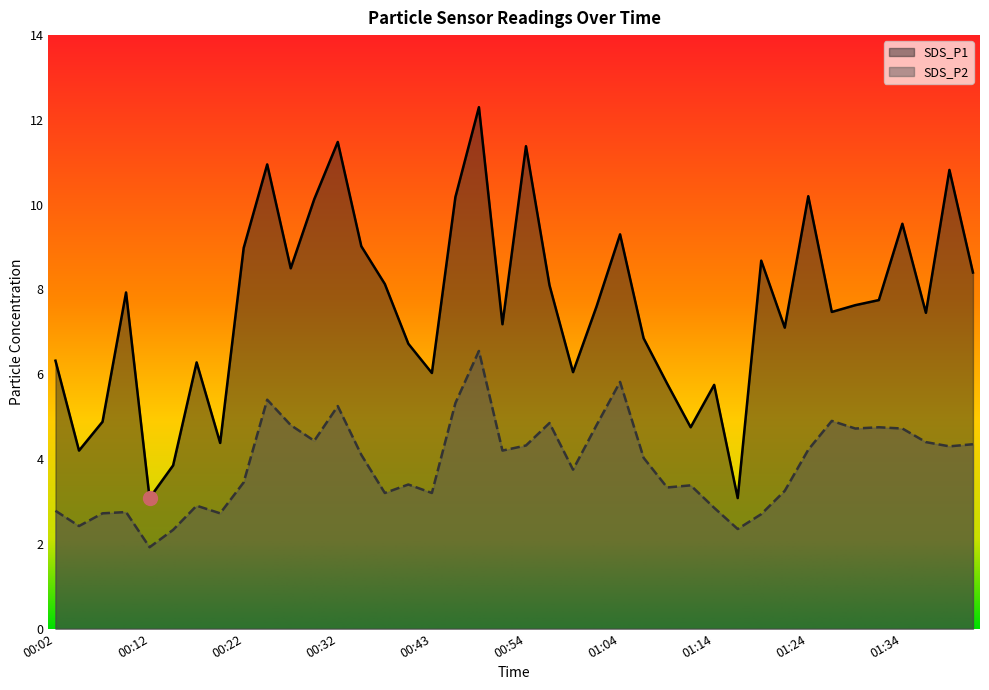

What is the label of the 30th point from the left?

01:16